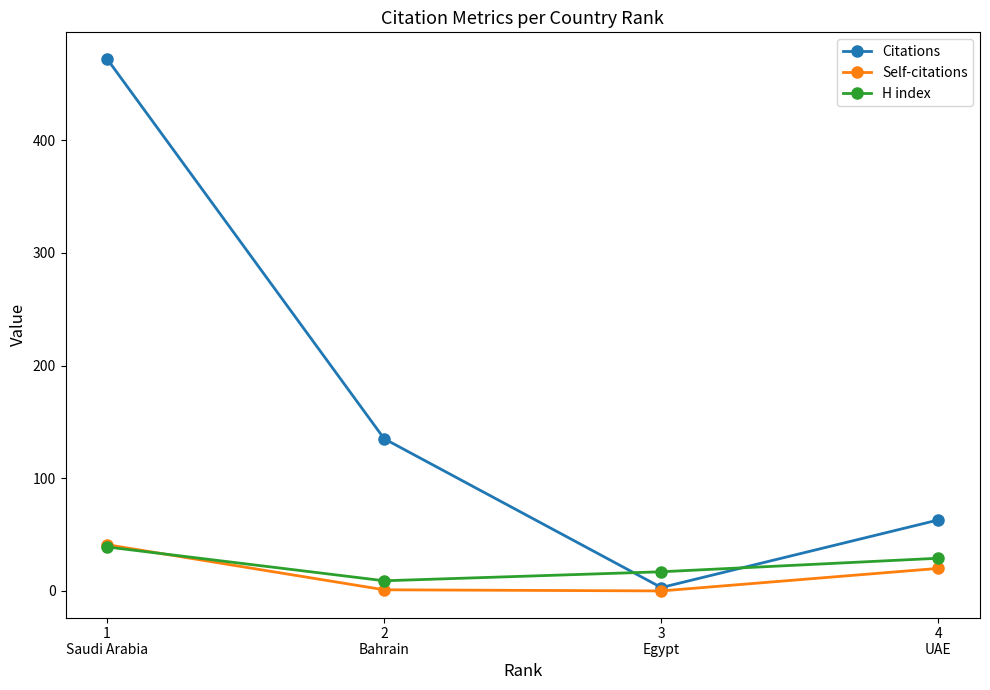

How many intersections are there between Self-citations and H index?

1